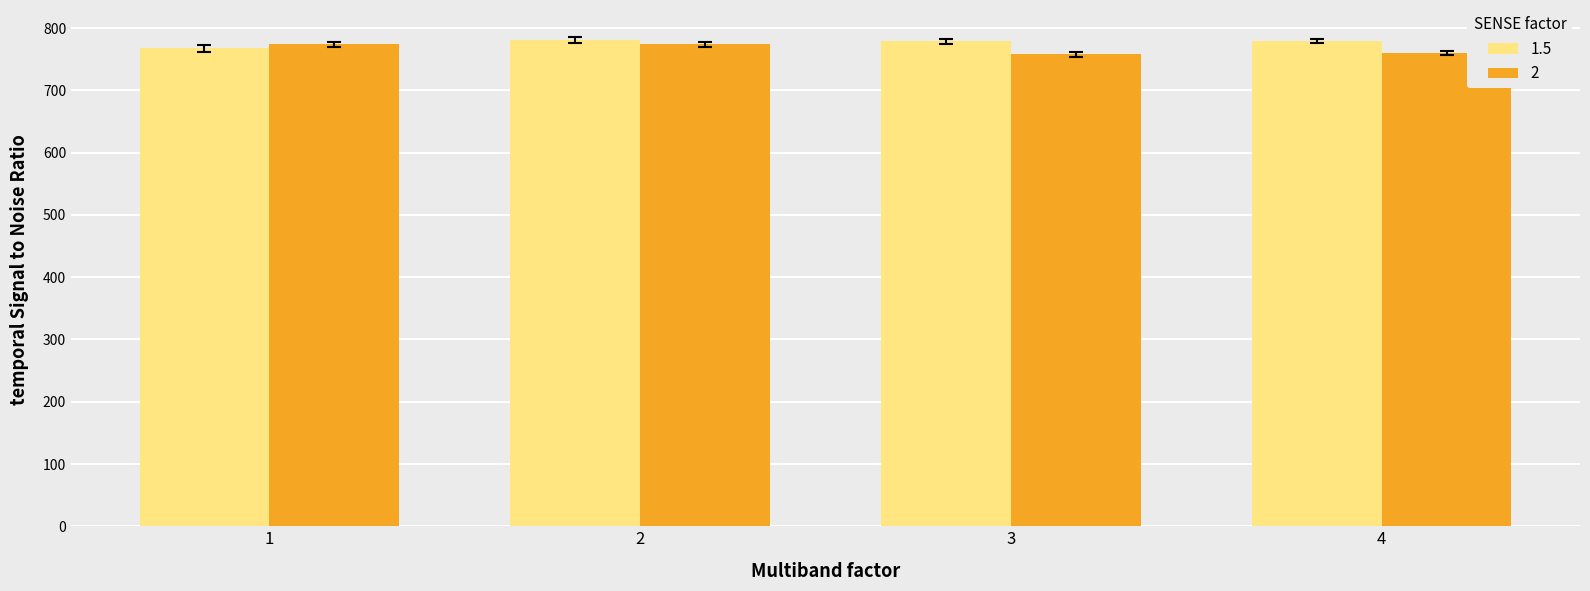

What is the lowest value of the 2 series?

757.8